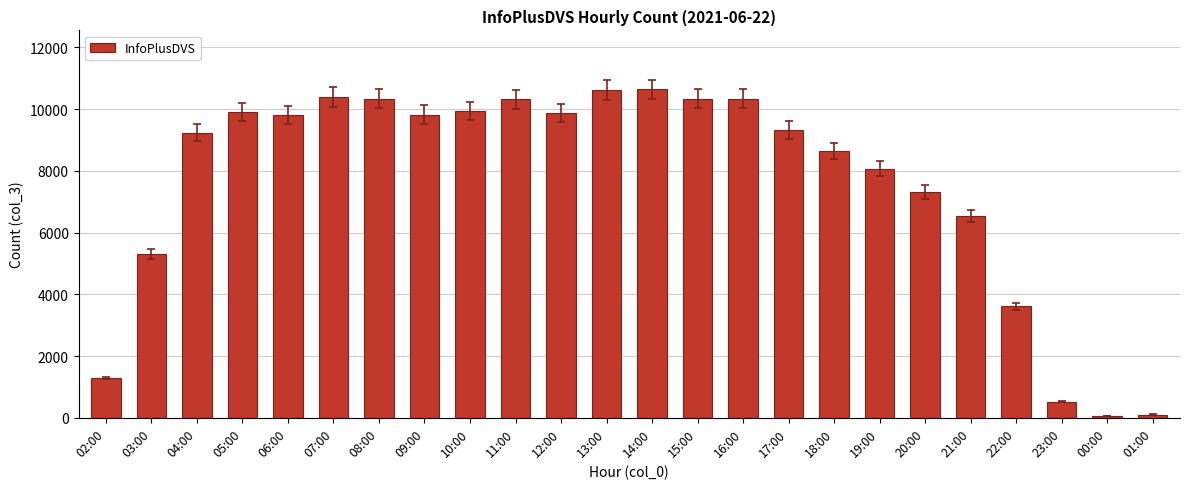

Is it true that the value at 18:00 is 11327?

False